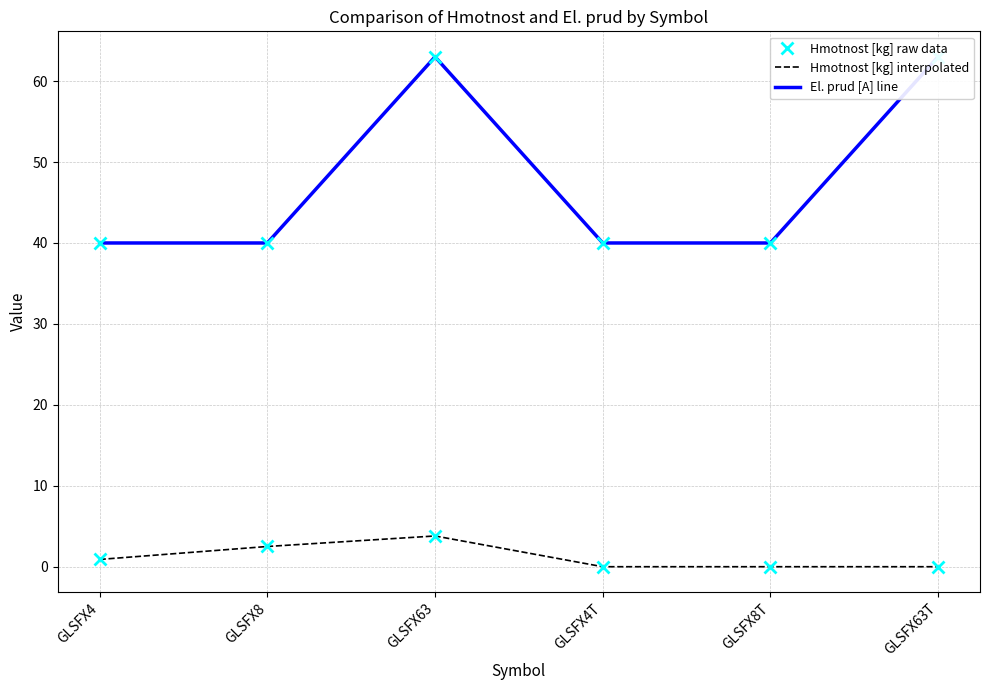

True or false: El. prud [A] has a value of 40.0 at GLSFX4T.

True